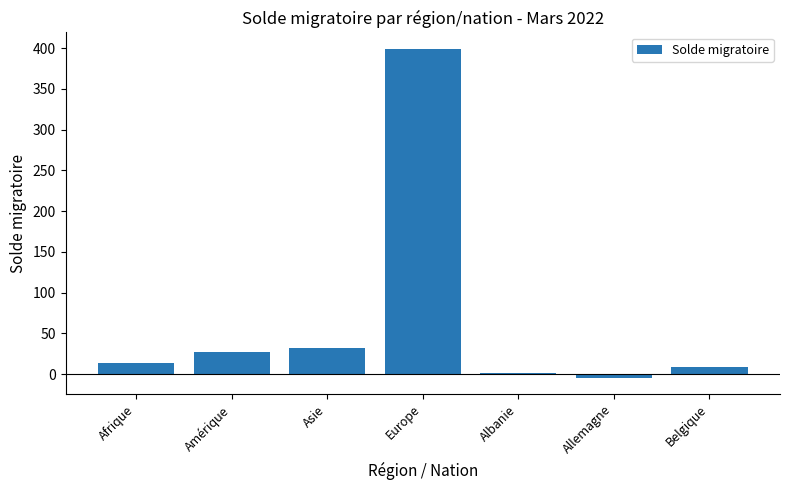

What is the sum of all values?

478